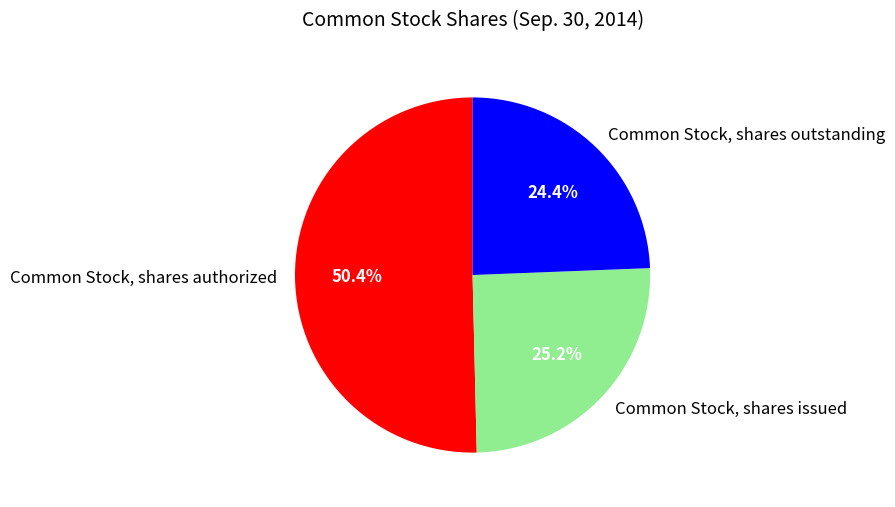

Between Common Stock, shares outstanding and Common Stock, shares issued, which is larger?

Common Stock, shares issued